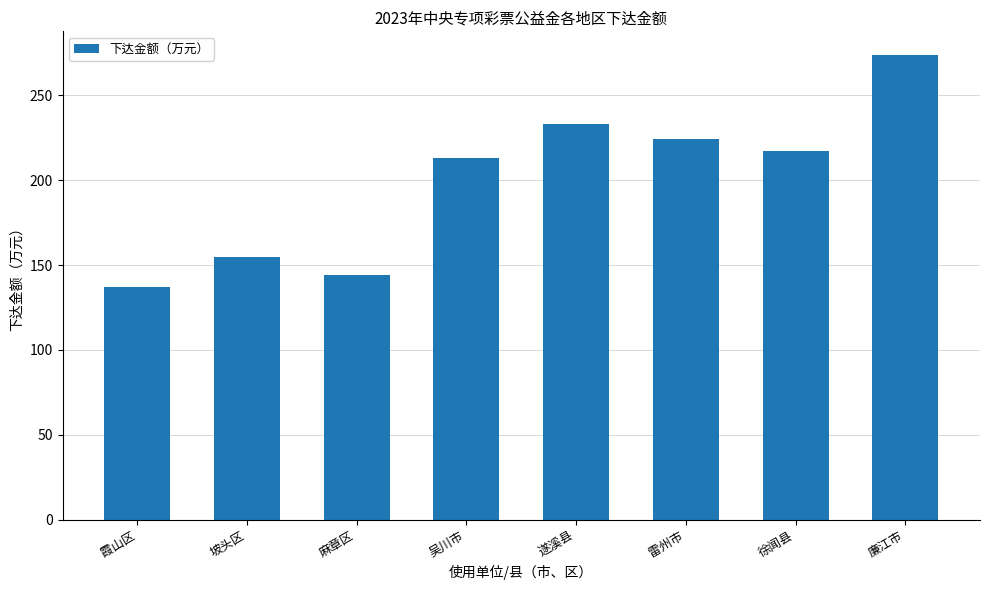

What is the change in value from 遂溪县 to 廉江市?

+41